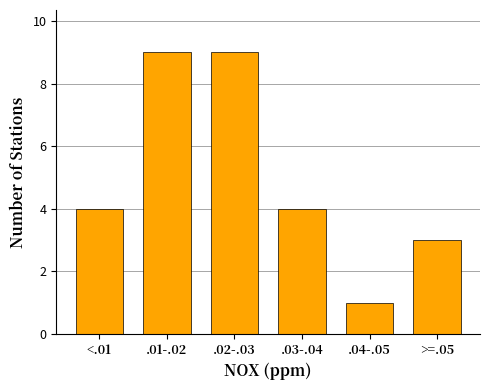

Reading left to right, extract all data points from this chart.

4	9	9	4	1	3